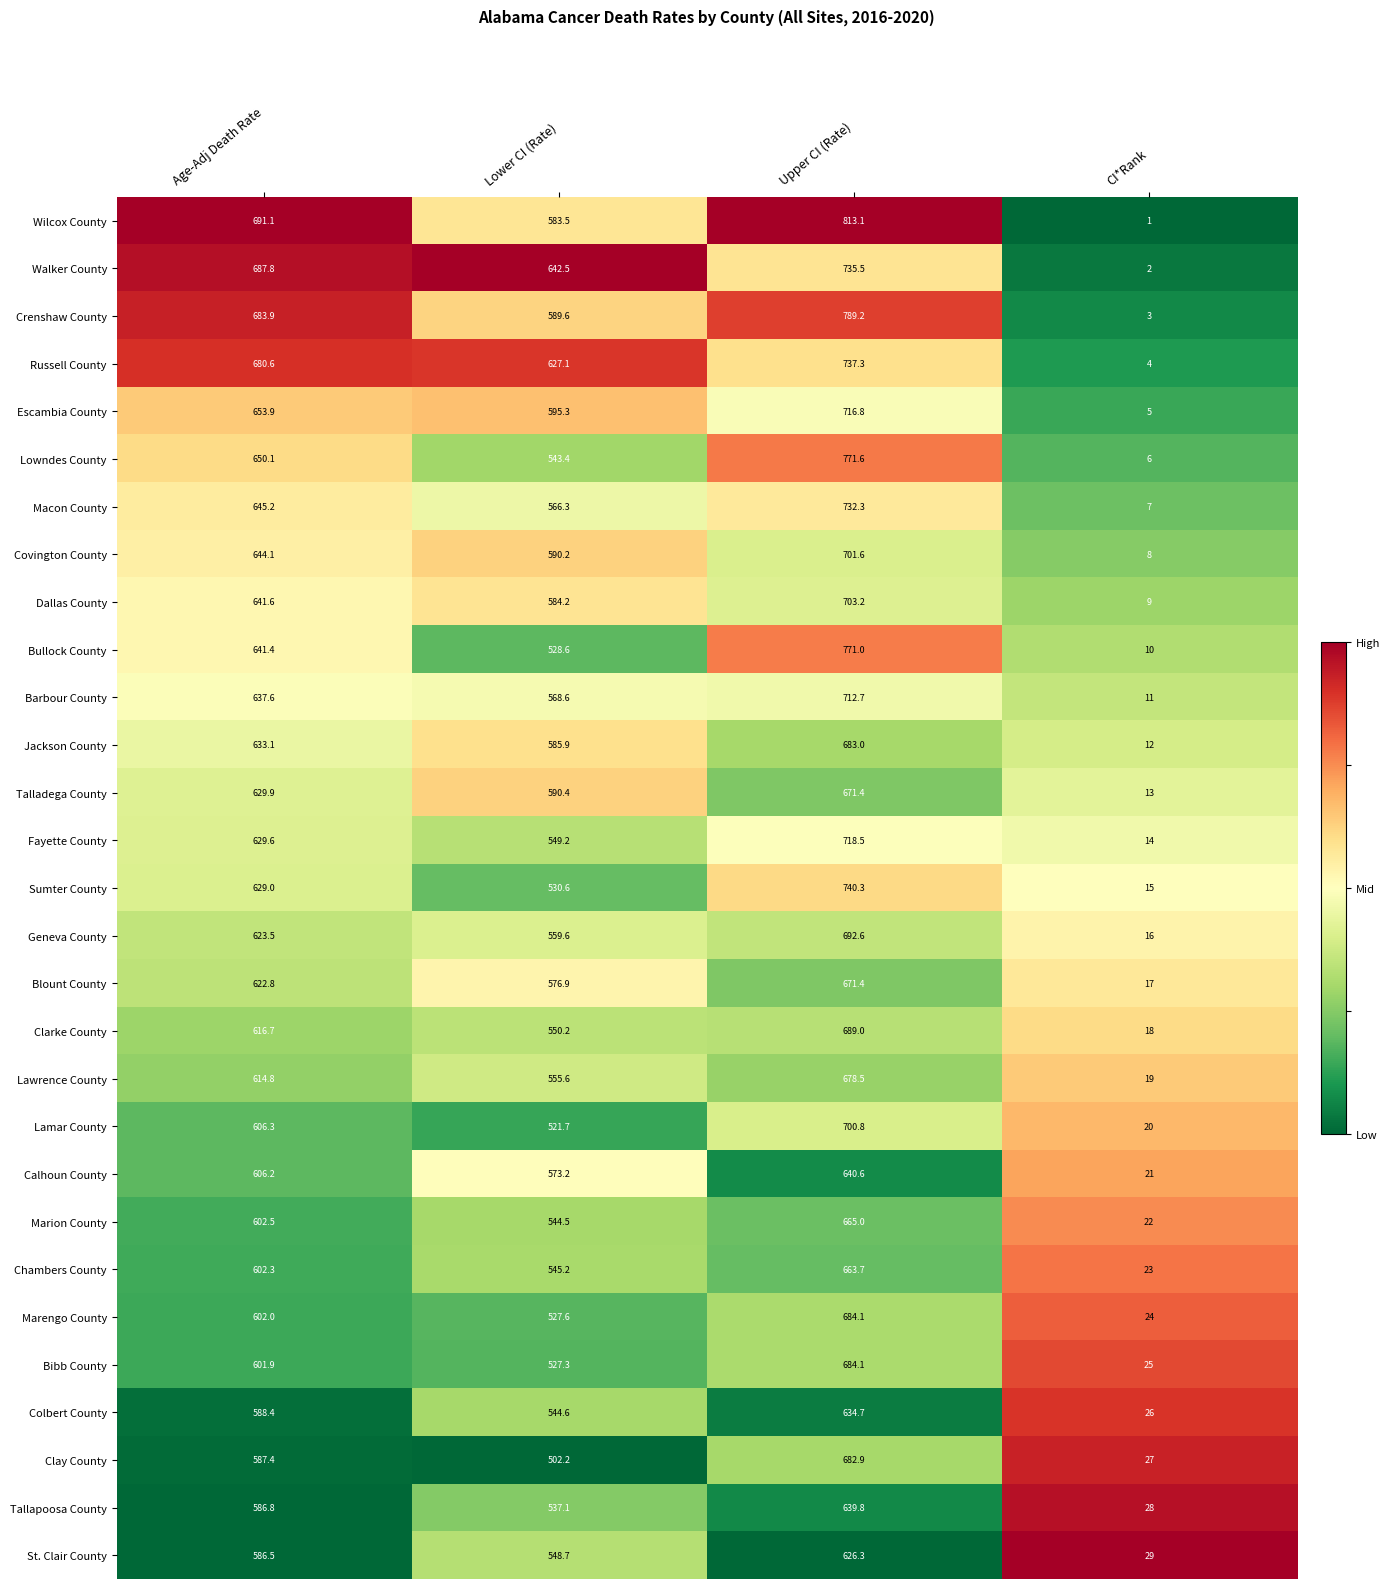

Which series has the largest range (max minus min)?

Wilcox County